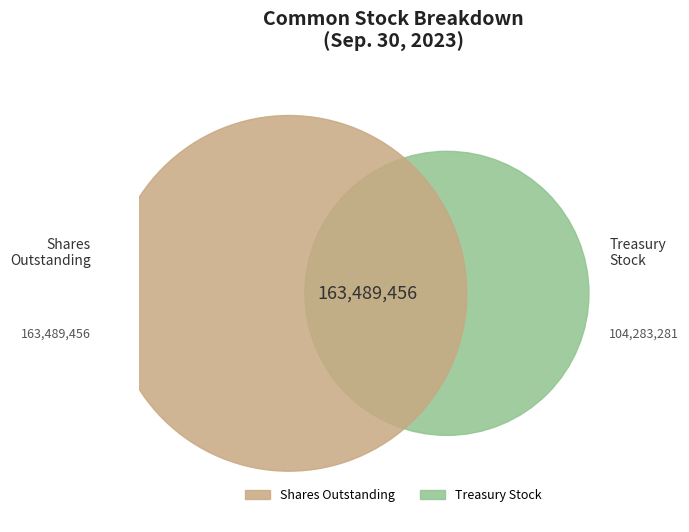

What percentage is the Treasury stock, shares slice, to the nearest percent?

39%